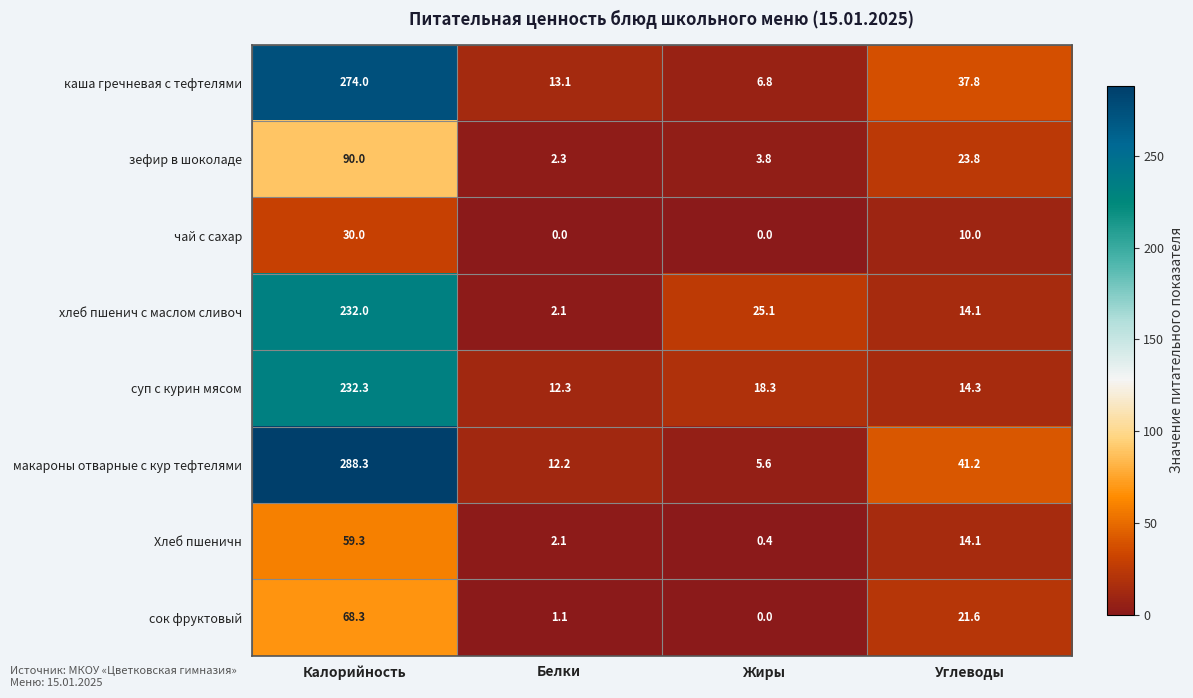

How many distinct data groups are displayed?

8